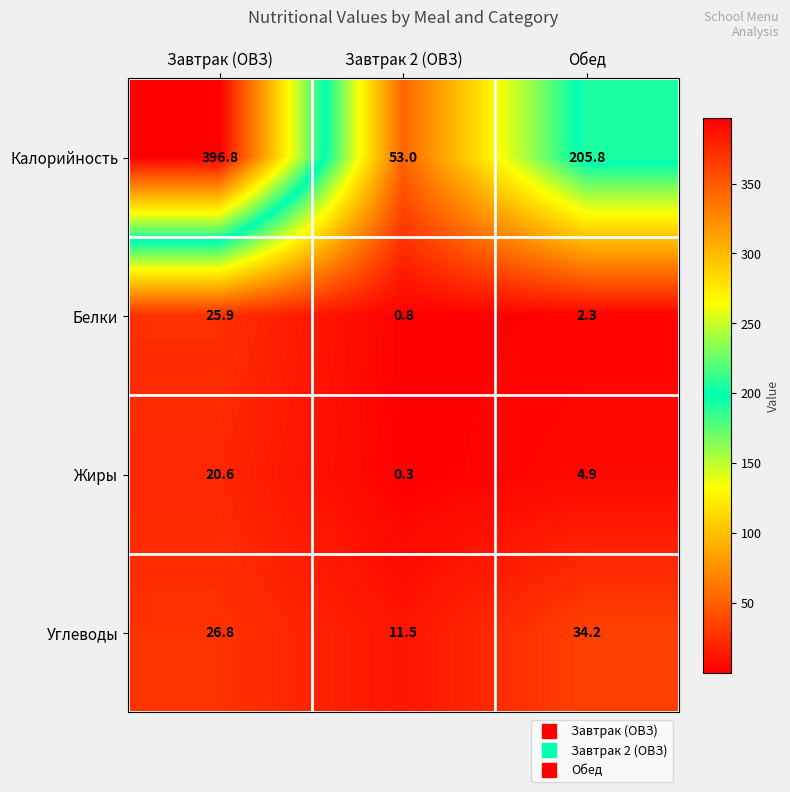

At how many categories does at least one series exceed 34?

3